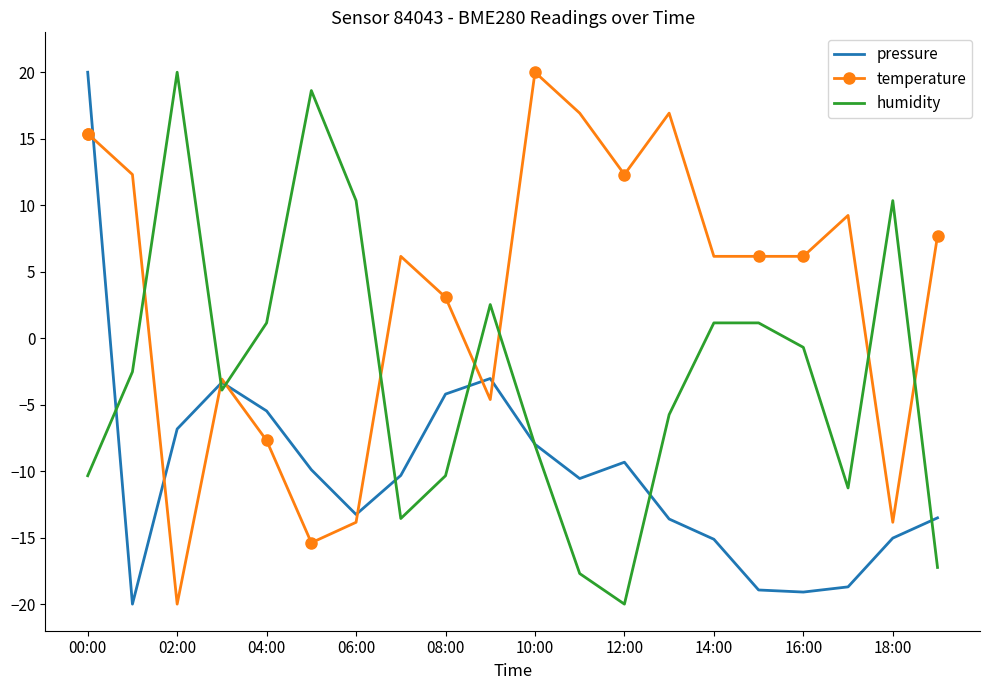

What is the highest value of the humidity series?

20.0